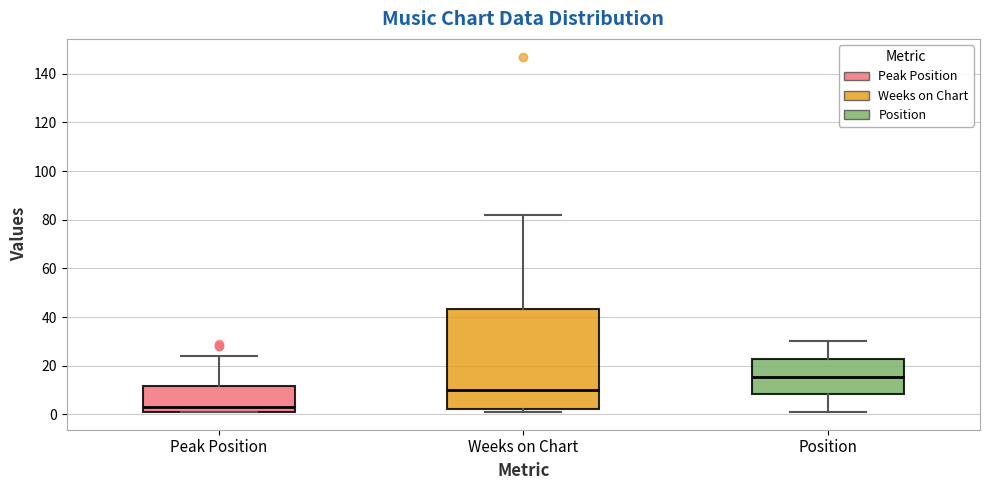

Reading left to right, transcribe this box plot: for each box, give where its median line is, the range the box spans, and where its two whiskers end, as read against the y-axis. The values are not printed on the chart, so give them approximately, as read against the axis.

Peak Position: median 4, box 2 to 12, whiskers 2 to 24
Weeks on Chart: median 10, box 2 to 44, whiskers 2 (just below the box's lower edge) to 82
Position: median 16, box 8 to 22, whiskers 2 to 30